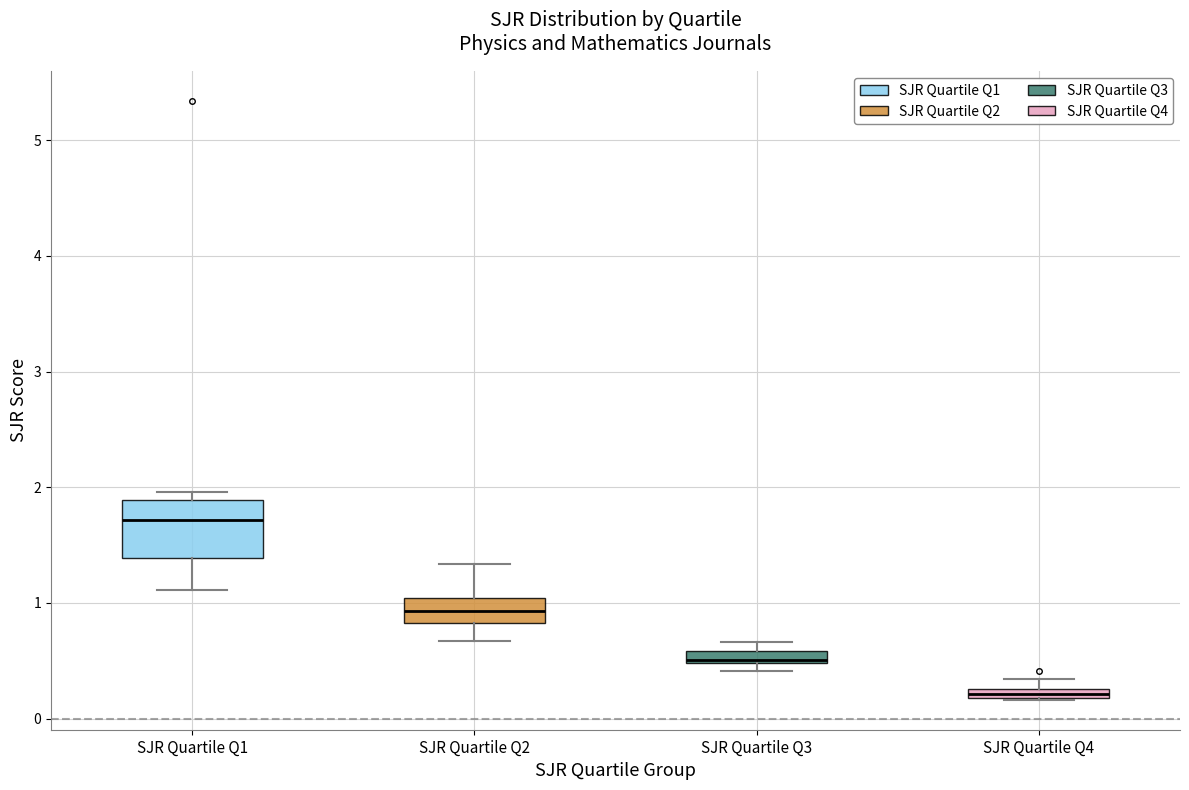

Where is the lower edge of the box for SJR Quartile Q1 on the y-axis? The values are not printed on the chart, so give them approximately, as read against the axis.

1.4